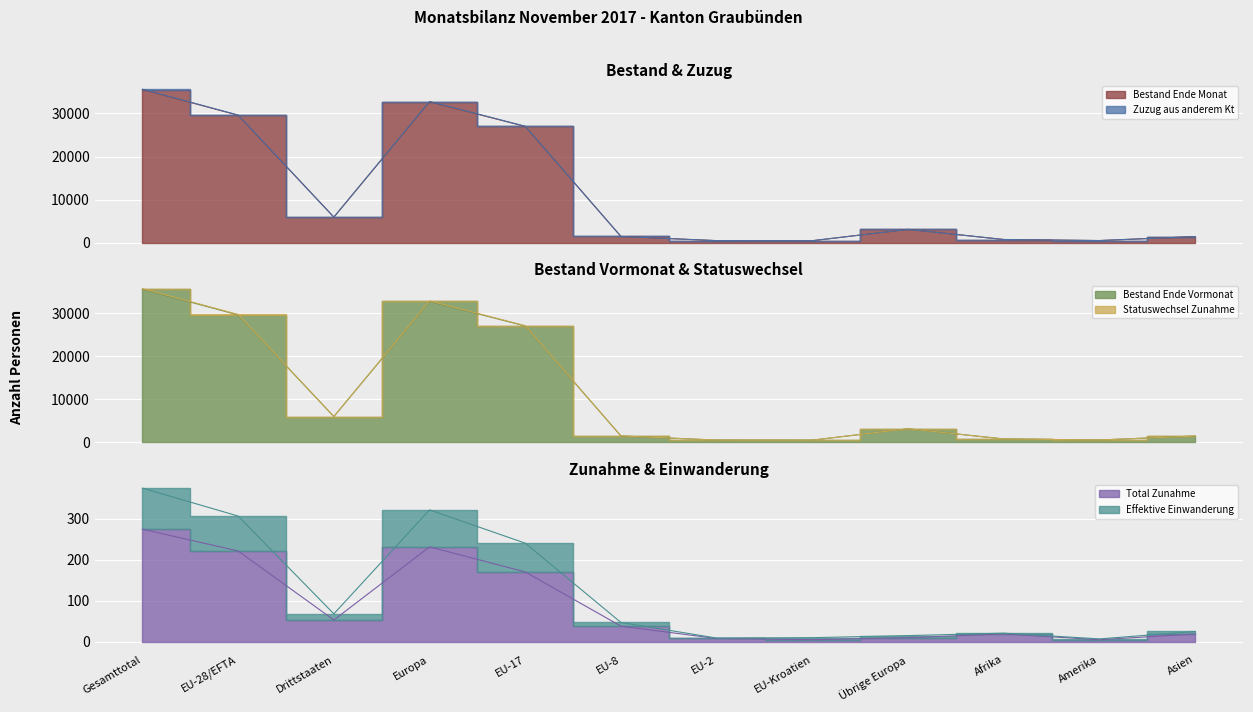

At which category is the sum across all series the highest?

Gesamttotal